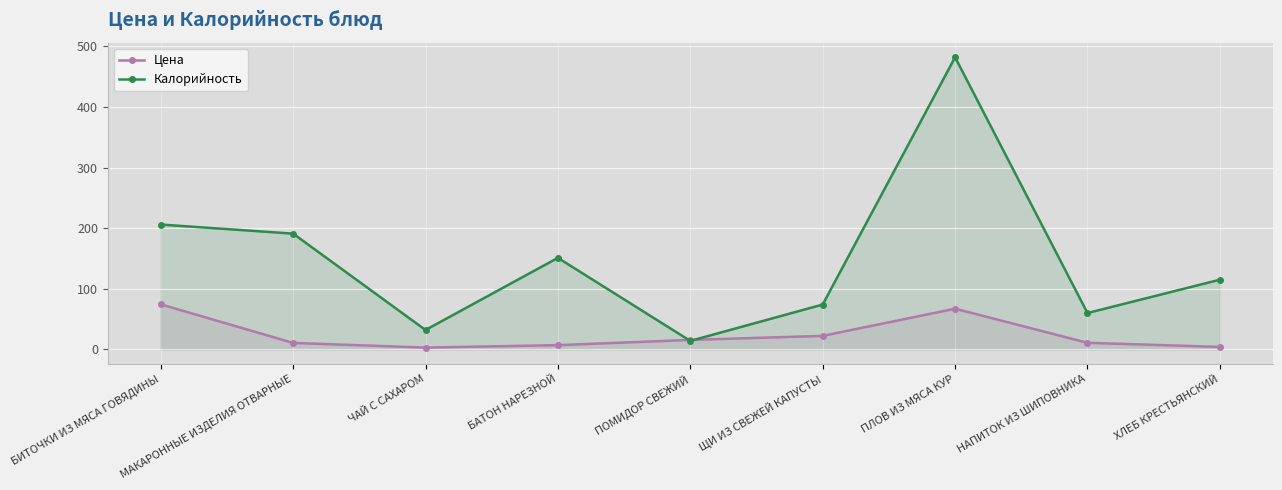

True or false: Калорийность has a value of 28.6 at ХЛЕБ КРЕСТЬЯНСКИЙ.

False